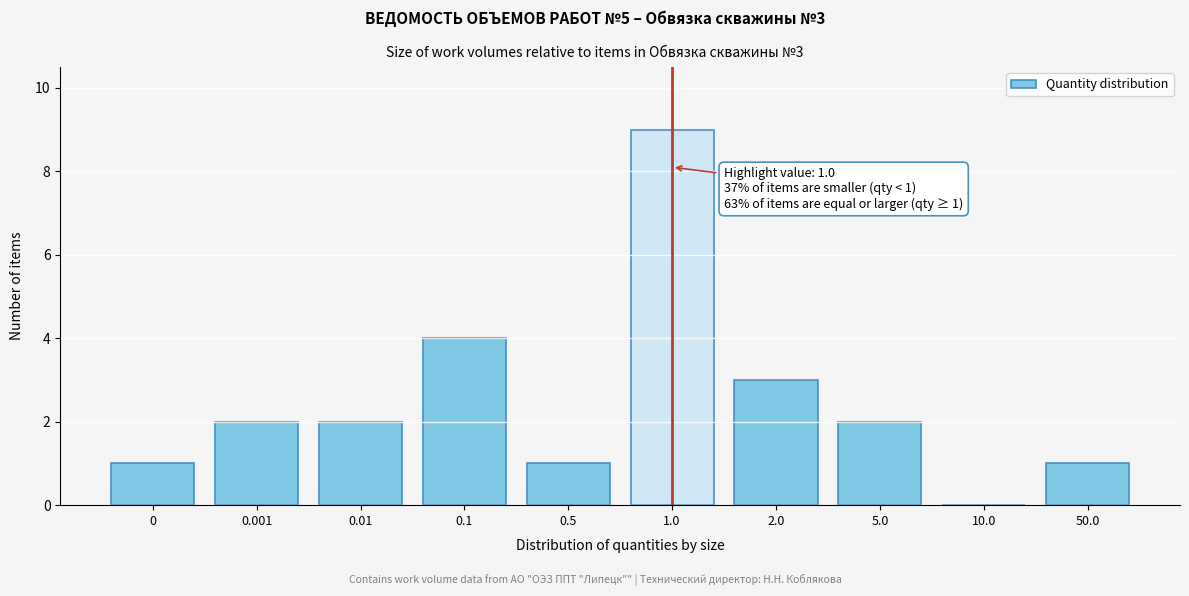

Reading left to right, what are all the values shown in this chart?

0=1	0.001=2	0.01=2	0.1=4	0.5=1	1.0=9	2.0=3	5.0=2	10.0=0	50.0=1